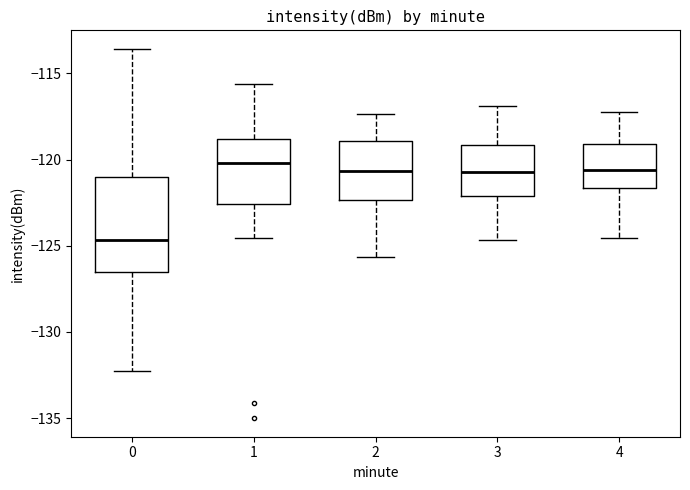

Reading left to right, transcribe this box plot: for each box, give where its median line is, the range the box spans, and where its two whiskers end, as read against the y-axis. The values are not printed on the chart, so give them approximately, as read against the axis.

0: median -124.5, box -126.5 to -121.0, whiskers -132.5 to -113.5
1: median -120.0, box -122.5 to -119.0, whiskers -124.5 to -115.5
2: median -120.5, box -122.5 to -119.0, whiskers -125.5 to -117.5
3: median -120.5, box -122.0 to -119.0, whiskers -124.5 to -117.0
4: median -120.5, box -121.5 to -119.0, whiskers -124.5 to -117.0